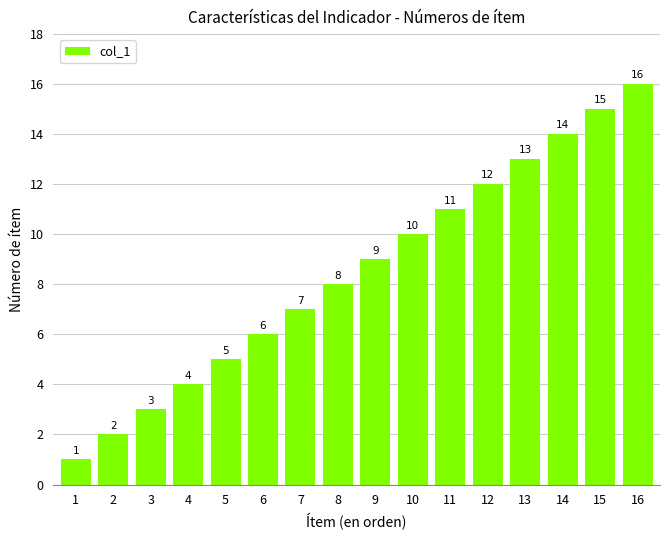

What is the smallest value displayed?

1